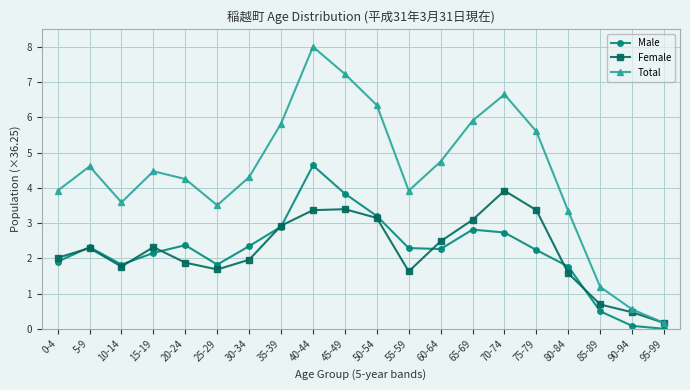

True or false: Female has more than 2 points higher than both neighbors.

True